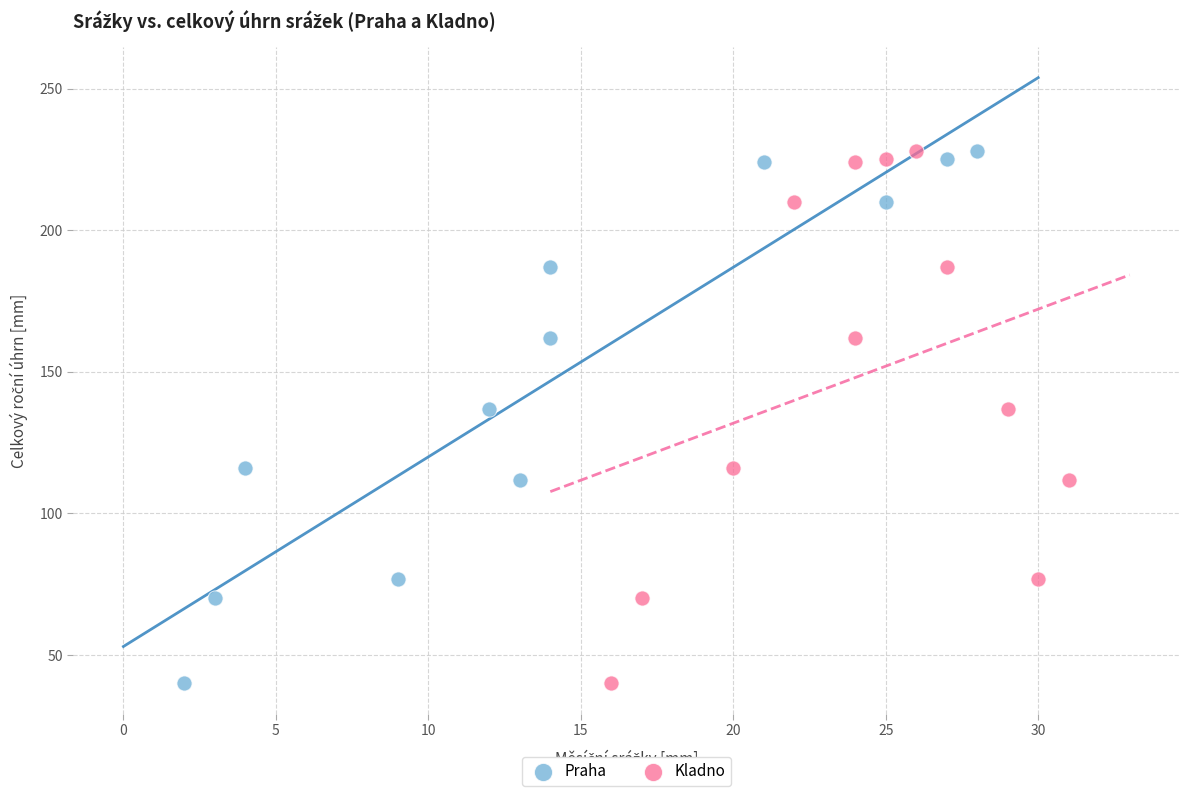

What are all the series names shown in the legend?

Praha, Kladno